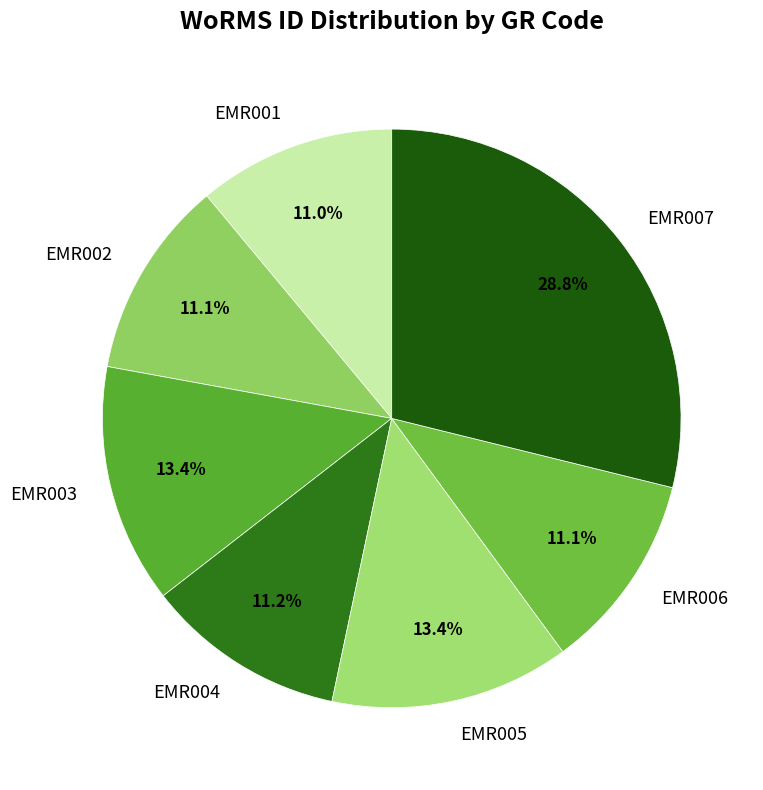

Does EMR006 represent more than half of the total?

No